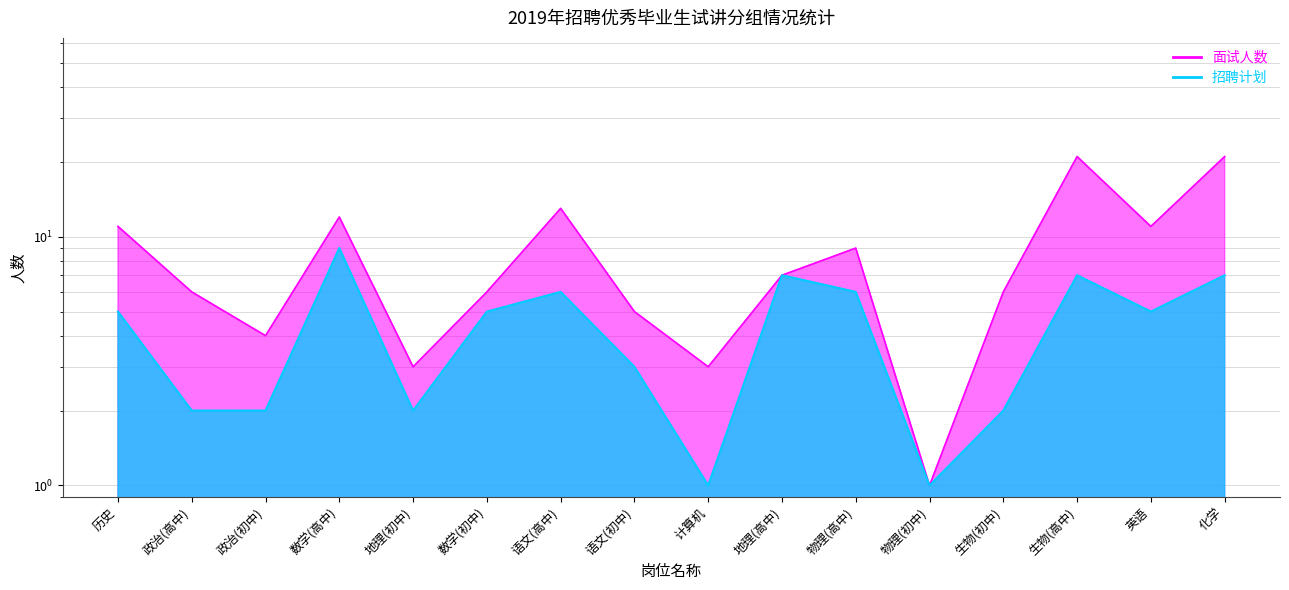

True or false: 招聘计划 has more than 0 points higher than both neighbors.

True